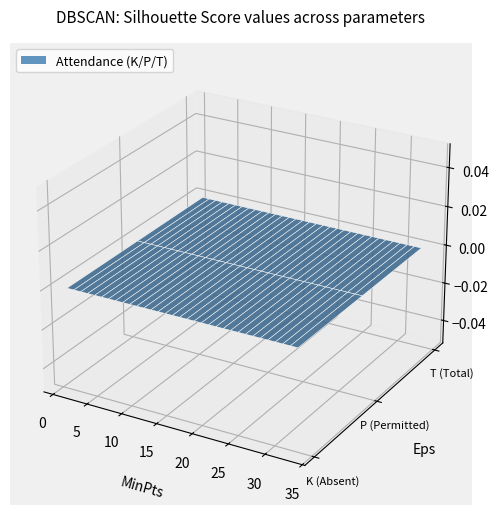

Reading left to right, list all the values displayed in this chart.

stt: stt=1	K=2	P=3	T=4	4=5	5=6	6=7	7=8	8=9	9=10	10=11	11=12	12=13	13=14	14=15	15=16	16=17	17=18	18=19	19=20	20=21	21=22	22=23	23=24	24=25	25=26	26=27	27=28	28=29	29=30	30=31	31=32	32=33
K: stt=0	K=0	P=0	T=0	4=0	5=0	6=0	7=0	8=0	9=0	10=0	11=0	12=0	13=0	14=0	15=0	16=0	17=0	18=0	19=0	20=0	21=0	22=0	23=0	24=0	25=0	26=0	27=0	28=0	29=0	30=0	31=0	32=0
P: stt=0	K=0	P=0	T=0	4=0	5=0	6=0	7=0	8=0	9=0	10=0	11=0	12=0	13=0	14=0	15=0	16=0	17=0	18=0	19=0	20=0	21=0	22=0	23=0	24=0	25=0	26=0	27=0	28=0	29=0	30=0	31=0	32=0
T: stt=0	K=0	P=0	T=0	4=0	5=0	6=0	7=0	8=0	9=0	10=0	11=0	12=0	13=0	14=0	15=0	16=0	17=0	18=0	19=0	20=0	21=0	22=0	23=0	24=0	25=0	26=0	27=0	28=0	29=0	30=0	31=0	32=0